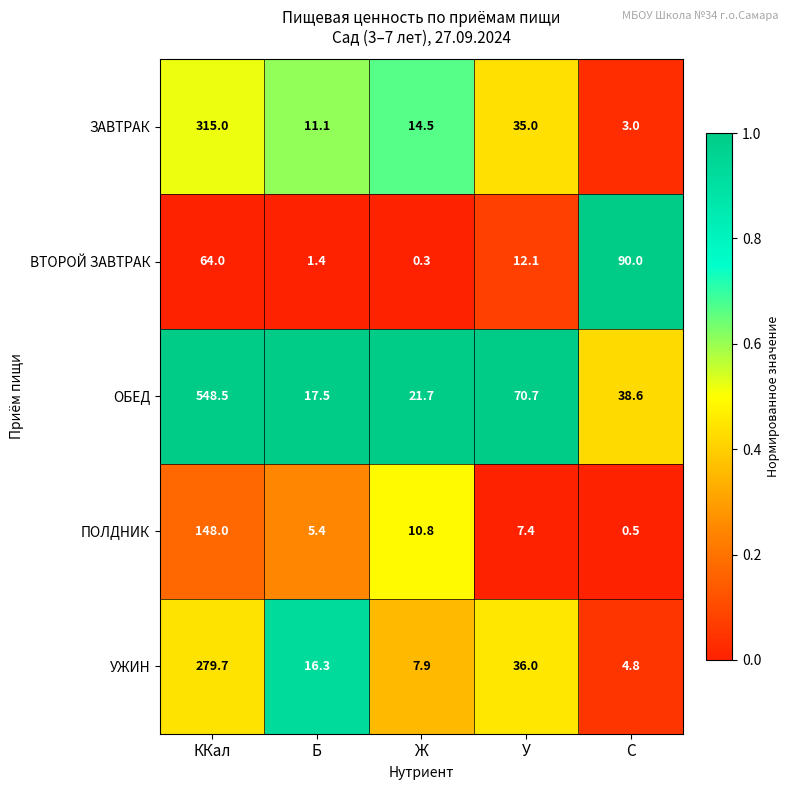

True or false: ОБЕД has a value of 38.6 at C.

True